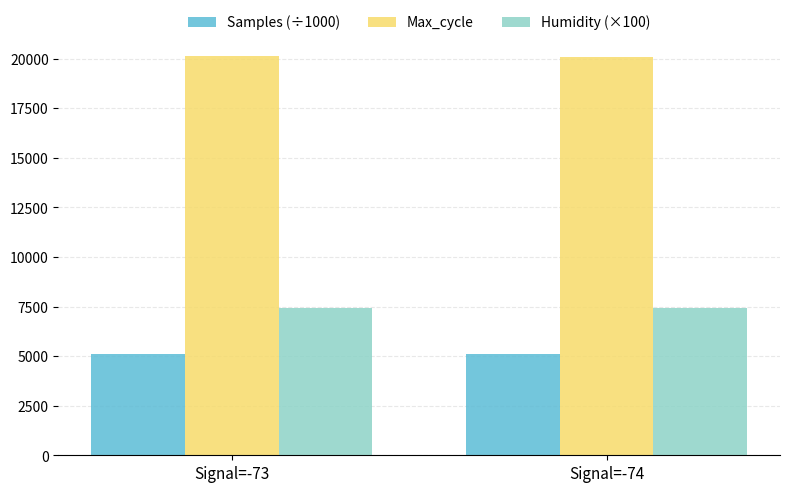

What is the spread (max minus min) of values at Signal=-74?

14999.4